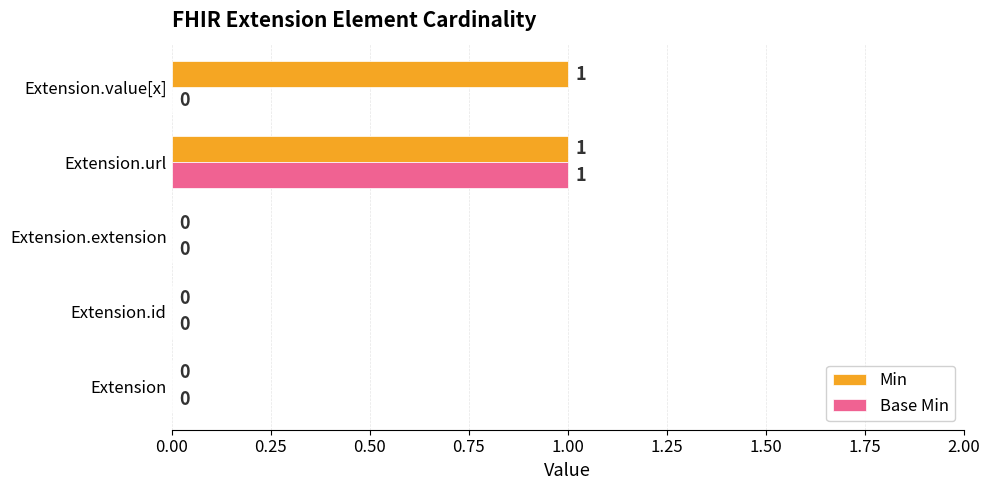

Which series changed the most between Extension and Extension.value[x]?

Min